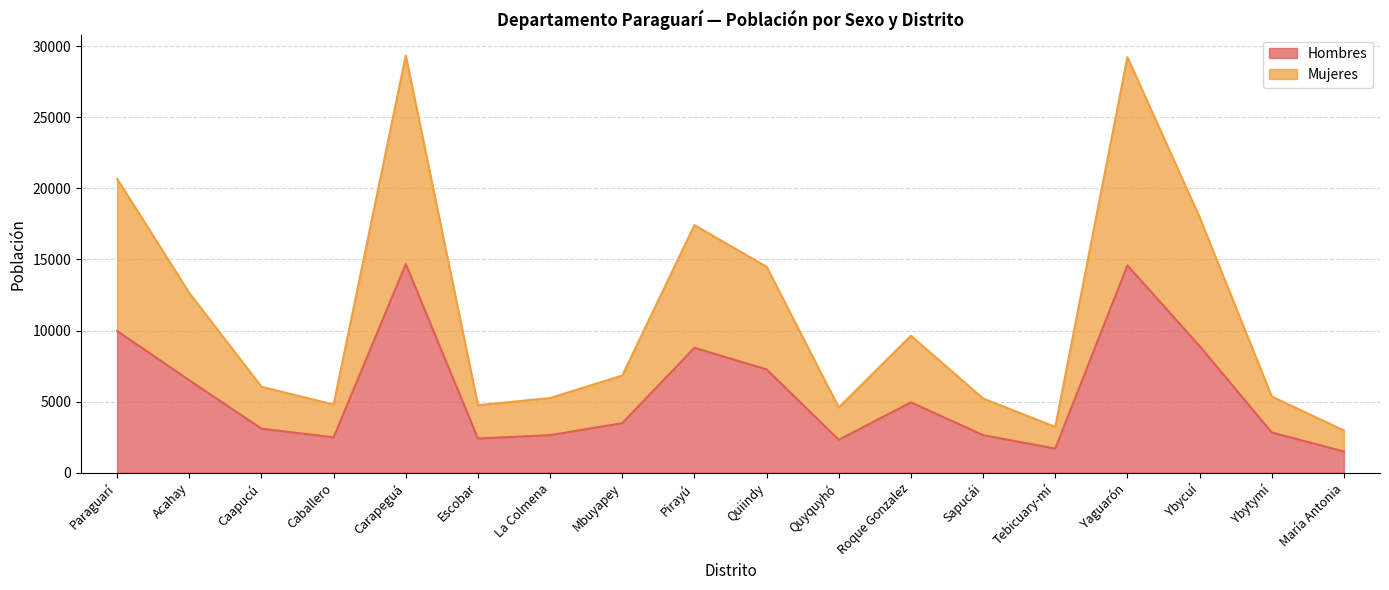

What is the value of the Mujeres point at the 2nd from the left?

12646